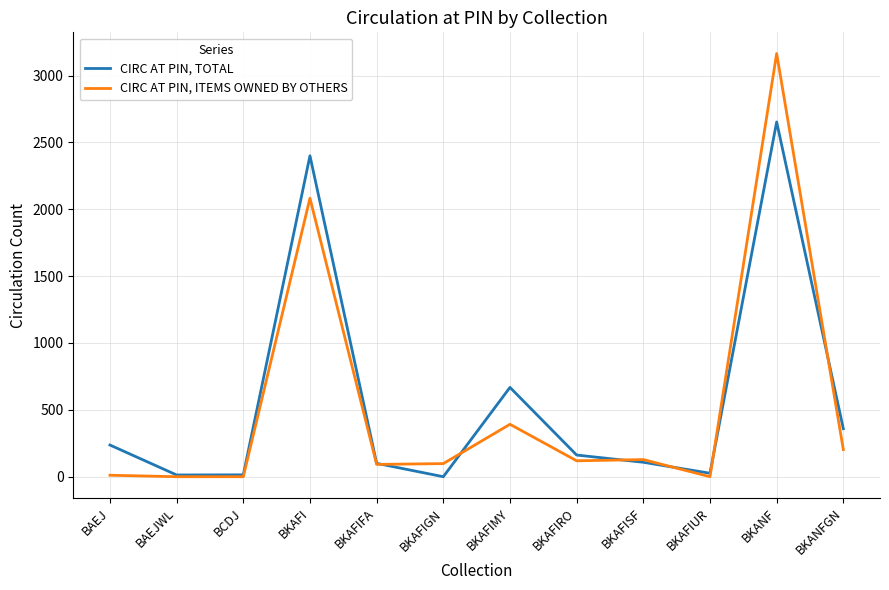

The value of CIRC AT PIN, ITEMS OWNED BY OTHERS at BCDJ is 0. True or false?

True